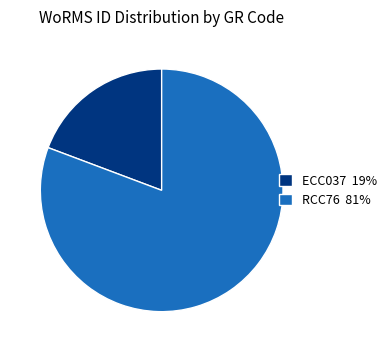

The RCC76 slice represents 81% of the pie. True or false?

True